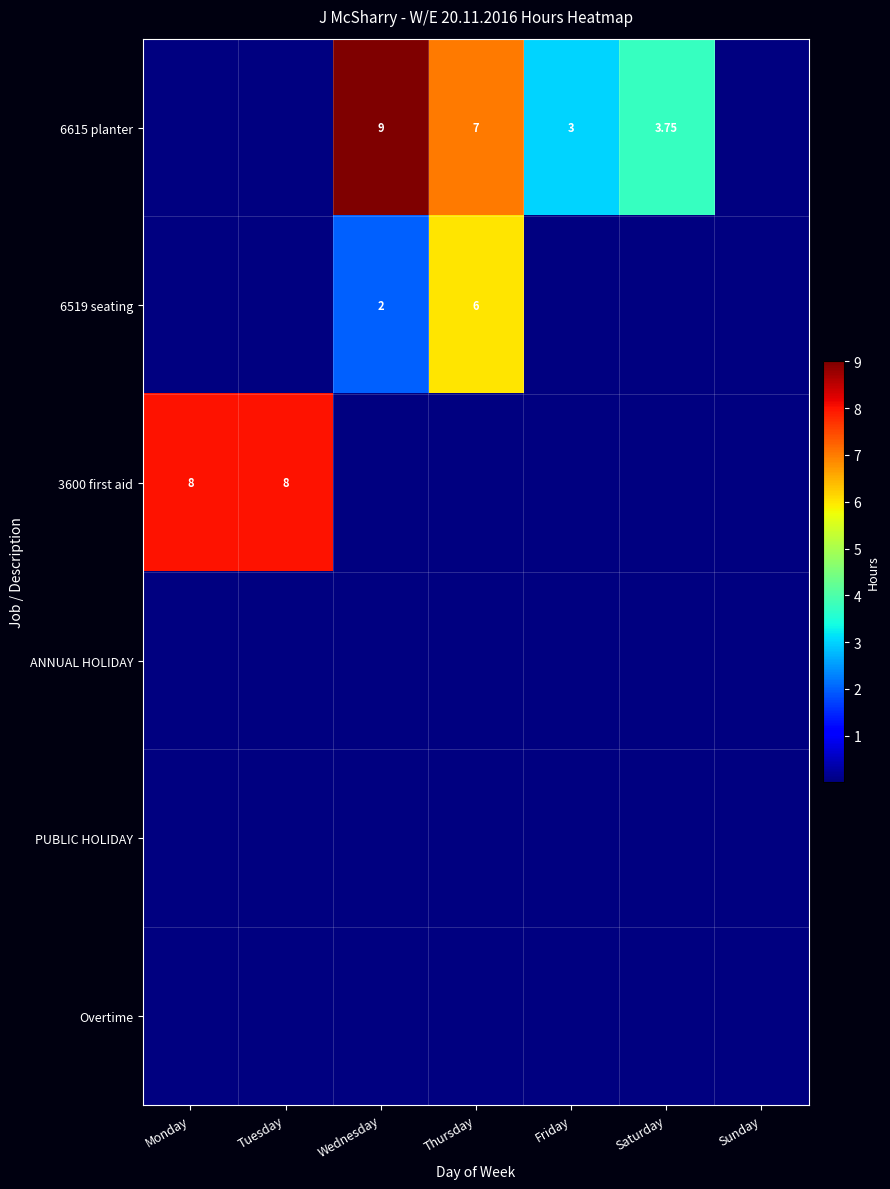

Is it true that 3600 first aid equals 3.2 at Sunday?

False